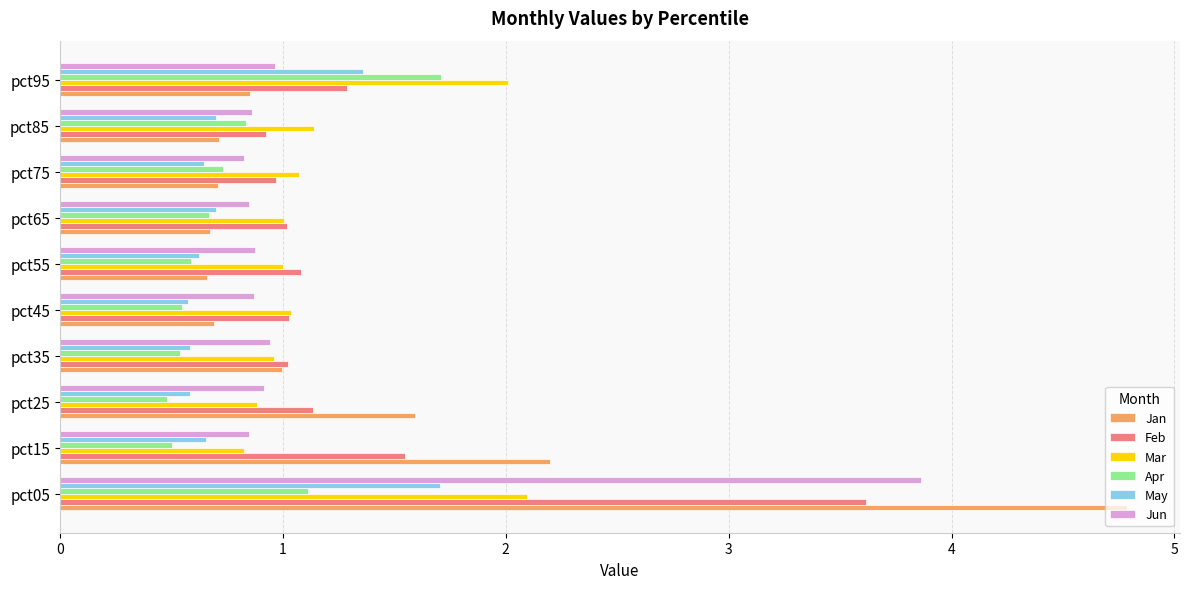

At which category is the sum across all series the highest?

pct05